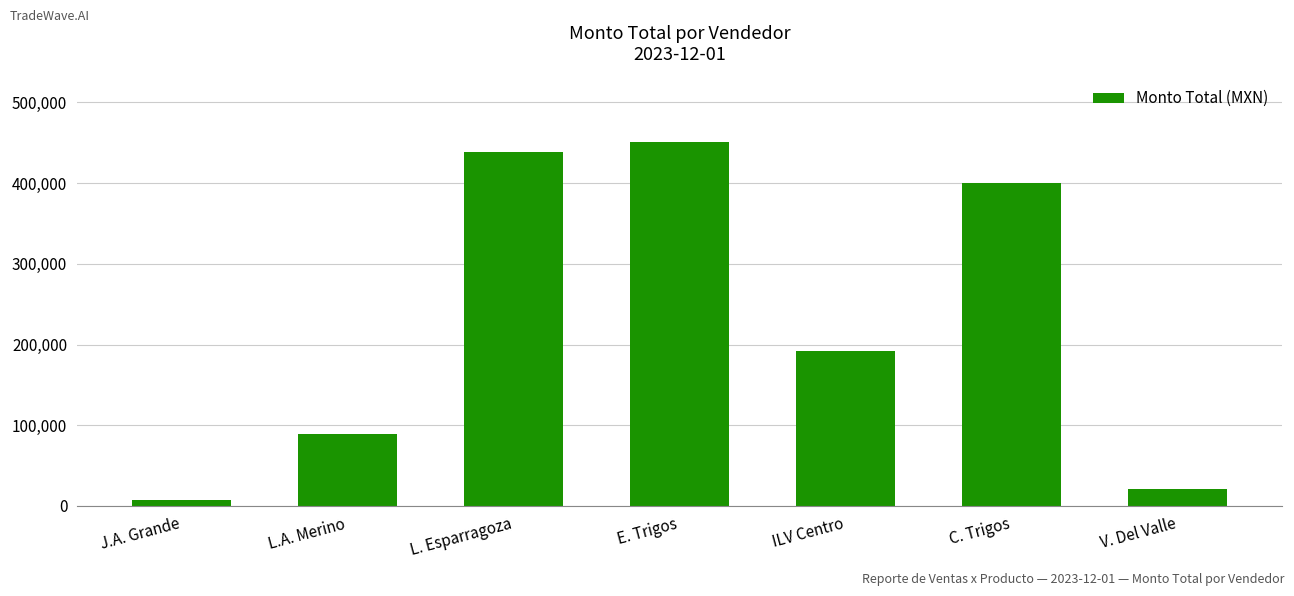

What is the change in value from E. Trigos to C. Trigos?

-51052.0